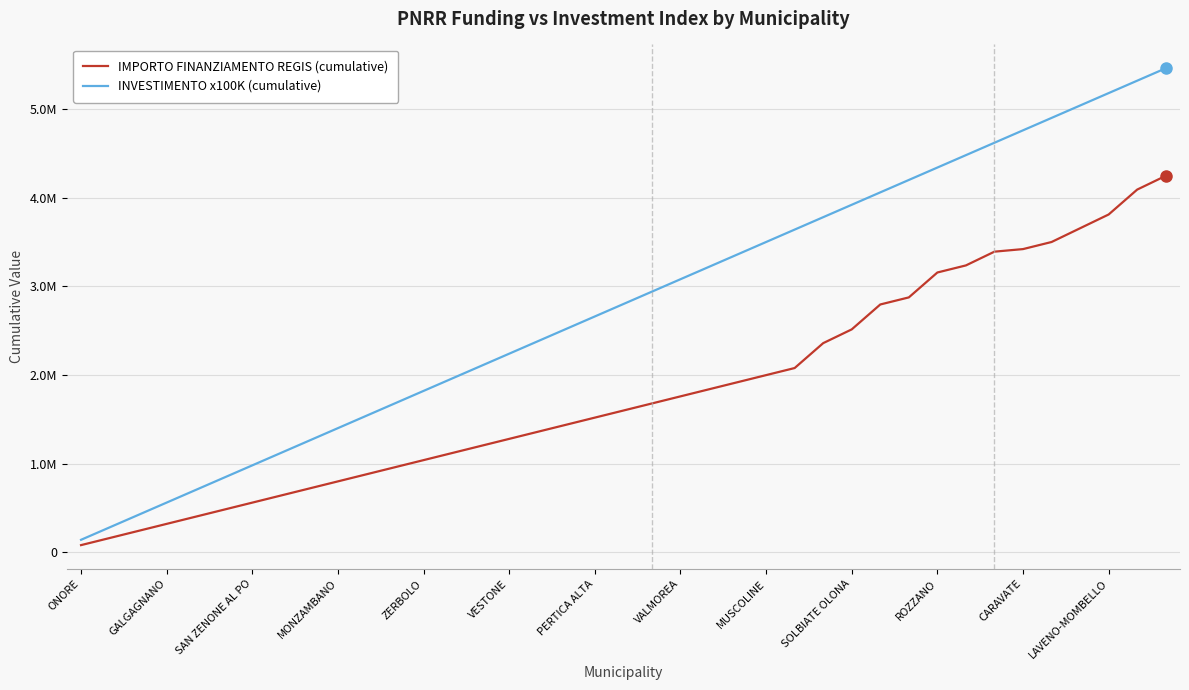

Is this an area chart (filled region under the line)?

No